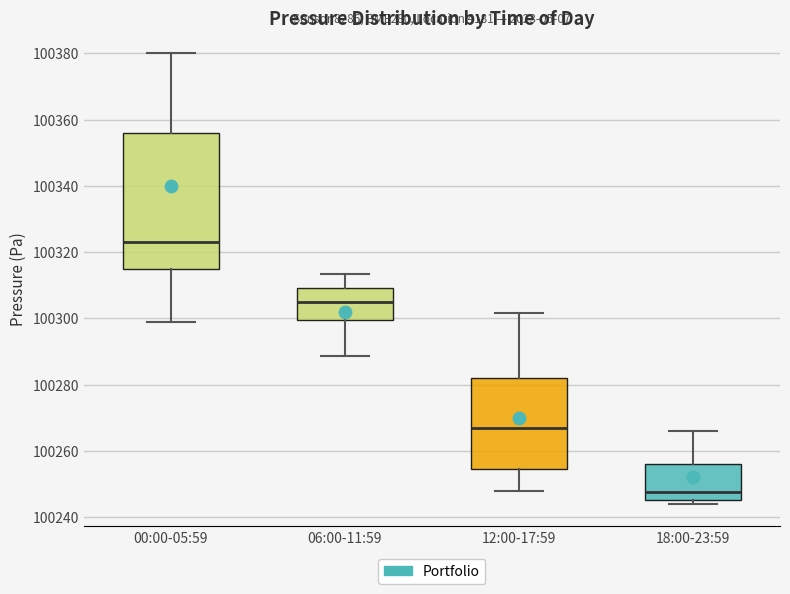

Which box's median line is the highest?

00:00-05:59